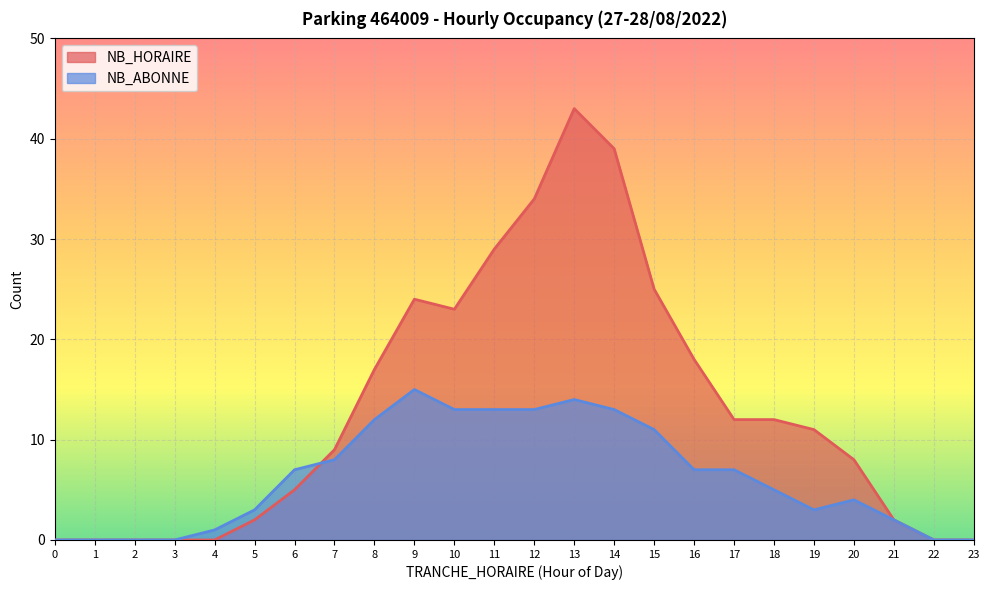

The value of NB_ABONNE at 13 is 20. True or false?

False